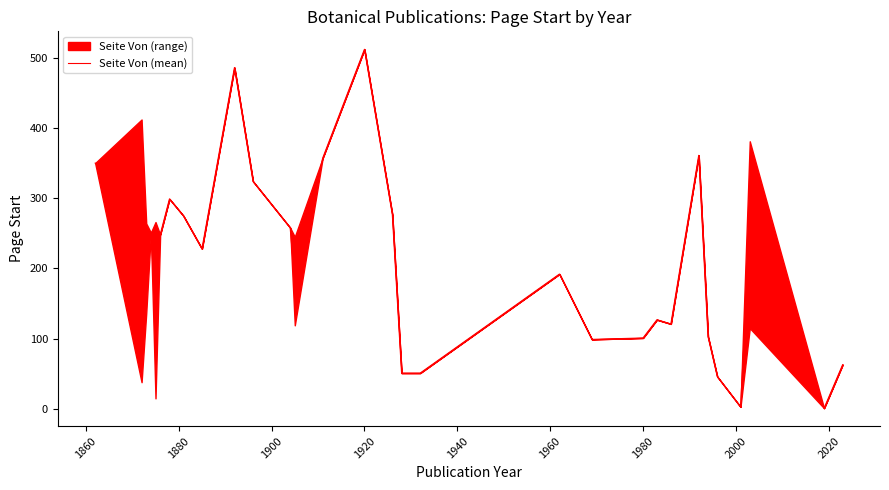

How many lines are shown in the chart?

1